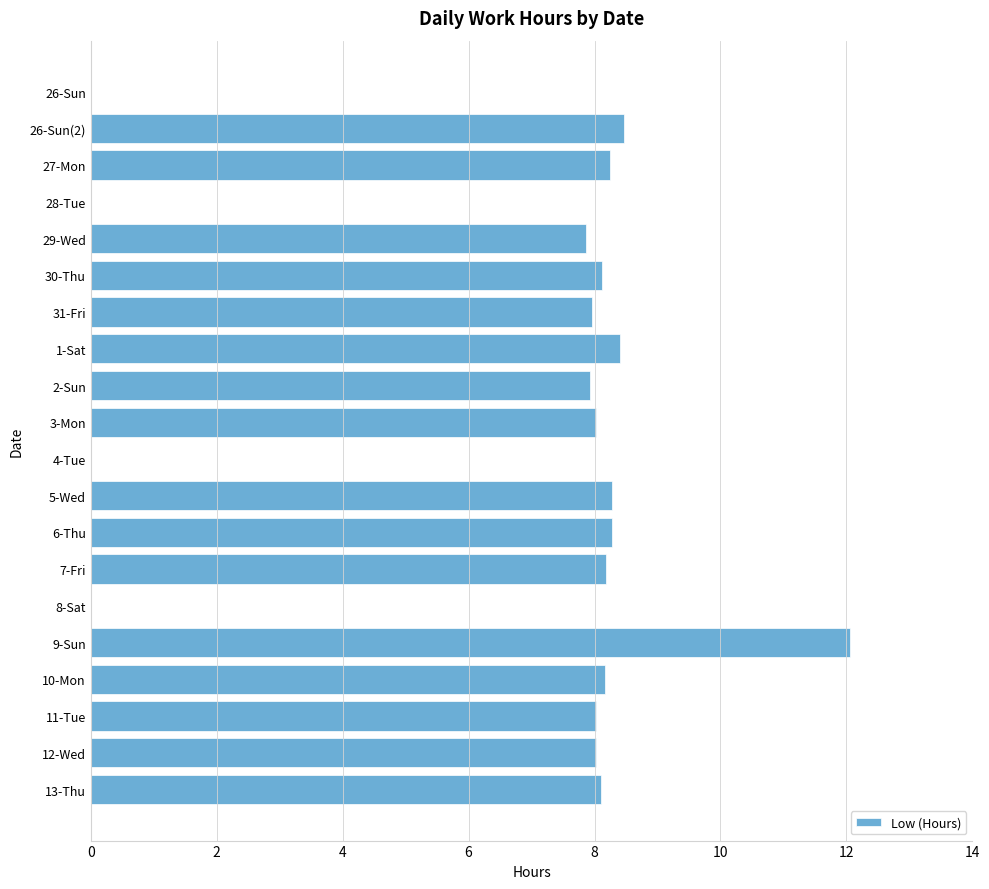

What is the change in value from 28-Tue to 9-Sun?

+12.1